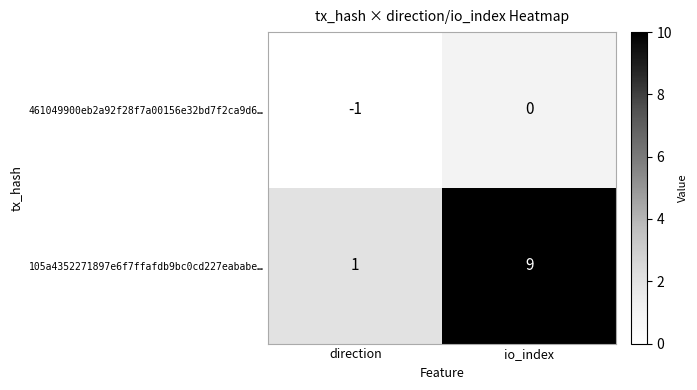

What is the sum of the 105a4352271897e6f7ffafdb9bc0cd227eababe… values at io_index and direction?

10